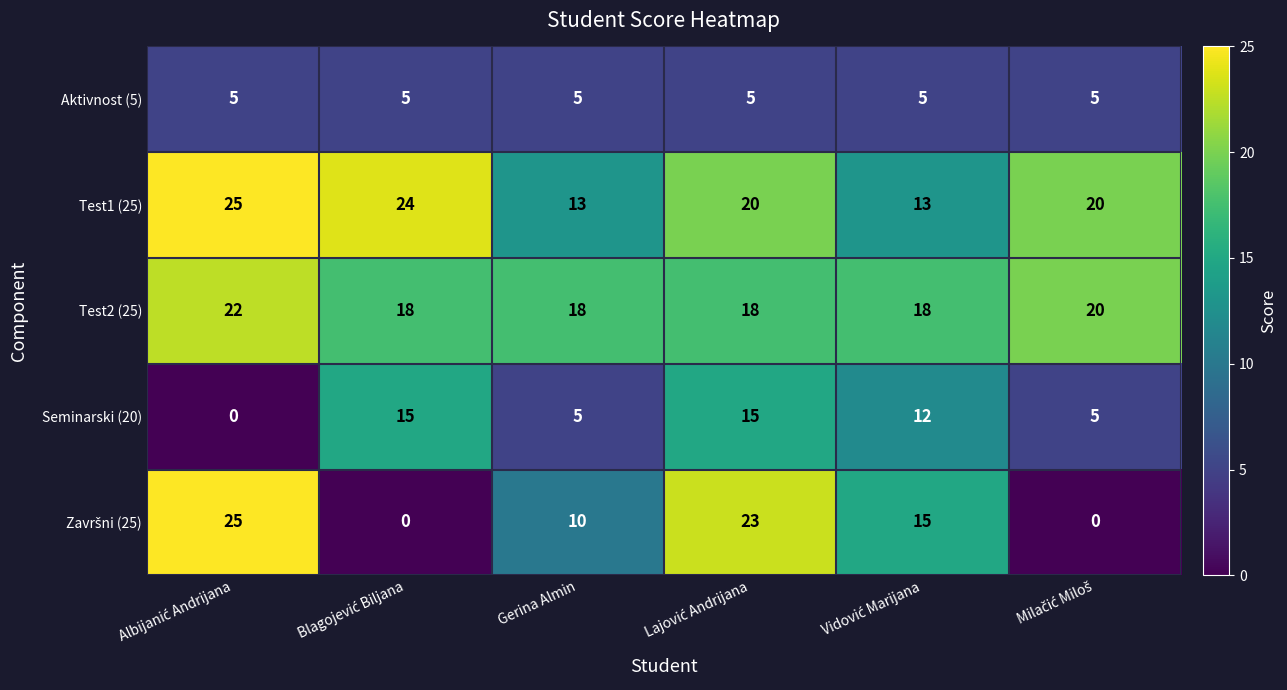

Which series has the largest total across all categories?

Test1 (25)